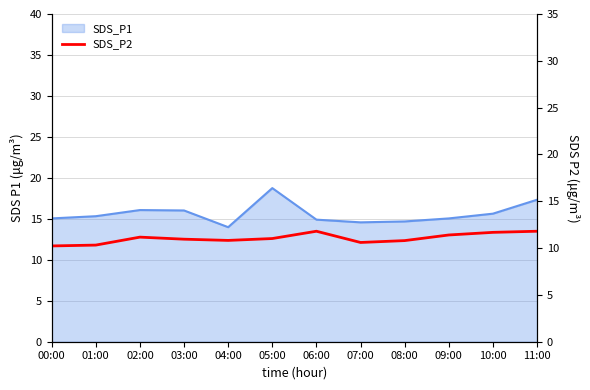

What is the label of the 1st point from the left?

00:00